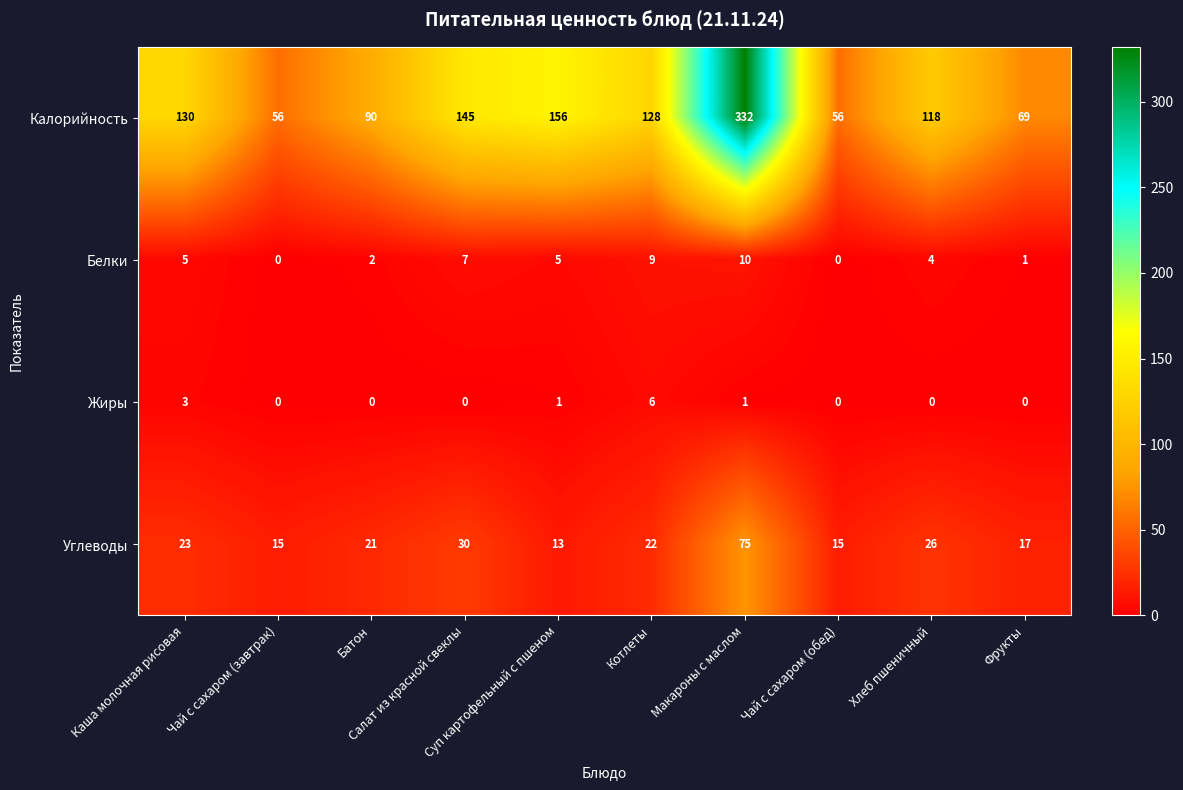

What is the difference between the highest and lowest values at Каша молочная рисовая?

127